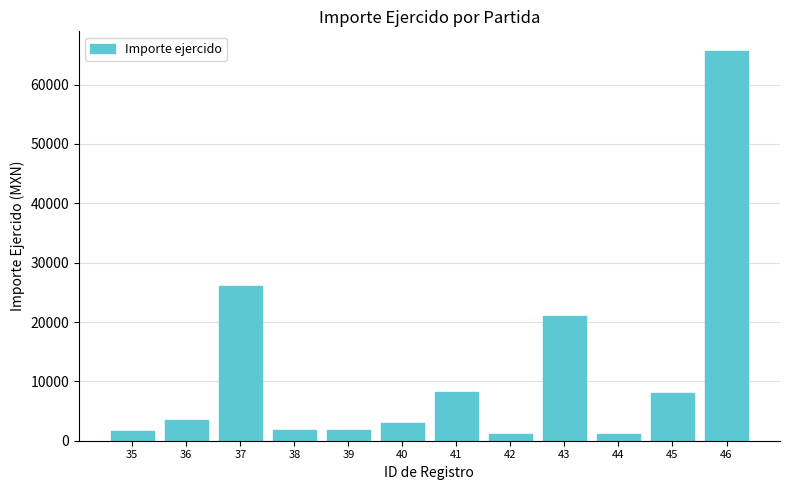

Between 46 and 45, which is larger?

46